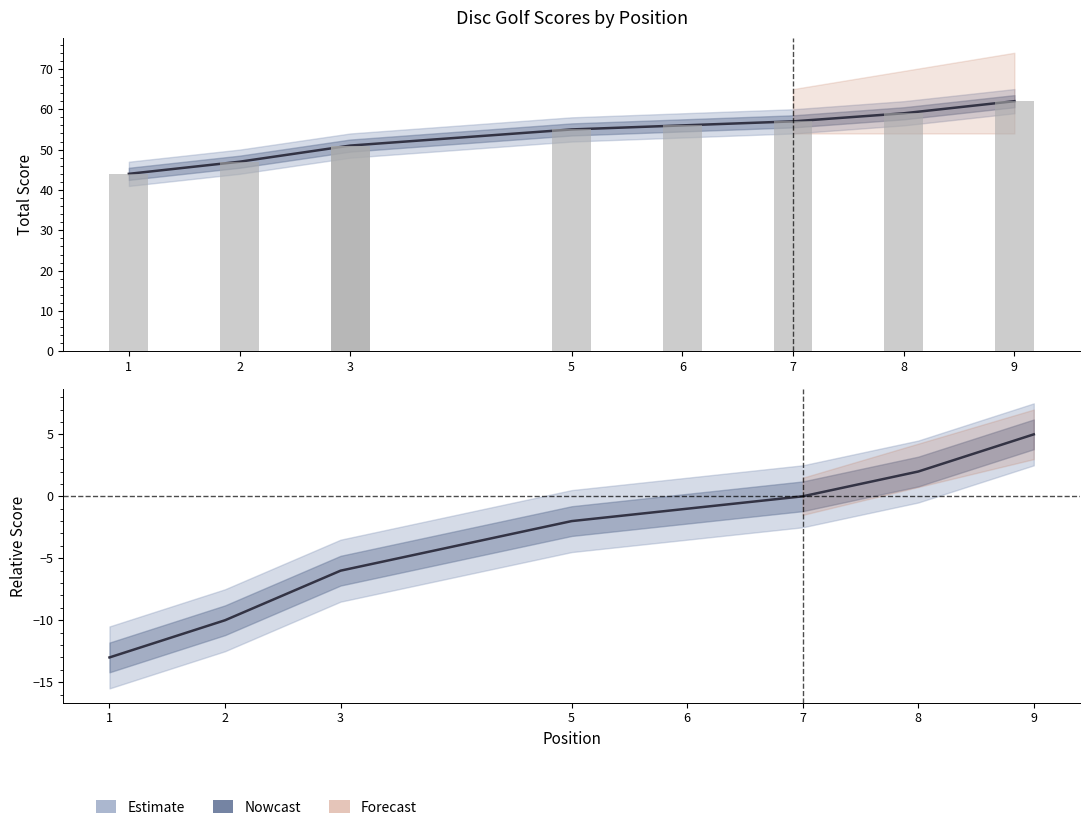

Reading right to left, what are all the values shown in this chart?

event_total_score: 9=62	8=59	7=57	6=56	5=55	3=51	2=47	1=44
event_relative_score: 9=5	8=2	7=0	6=-1	5=-2	3=-6	2=-10	1=-13